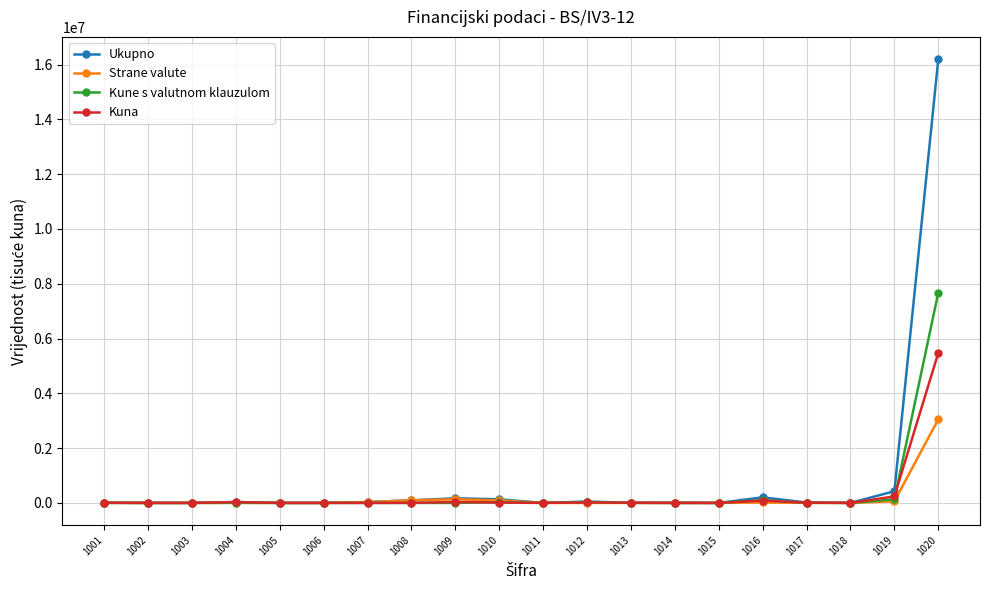

Which series has the largest range (max minus min)?

Ukupno